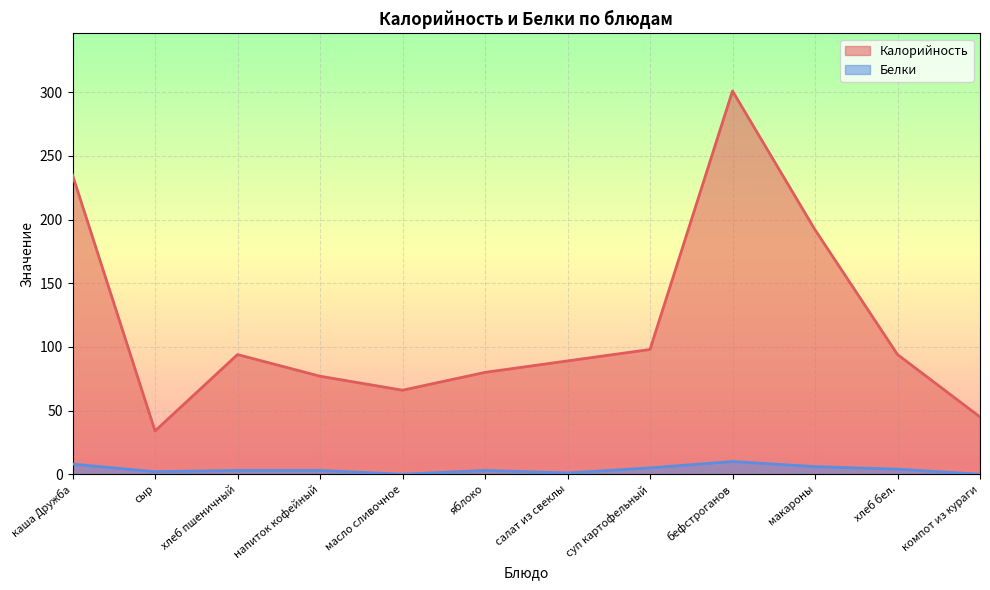

List the labels in order of Белки value, largest first.

бефстроганов, каша Дружба, макароны, суп картофельный, хлеб бел., хлеб пшеничный, напиток кофейный, яблоко, сыр, салат из свеклы, масло сливочное, компот из кураги